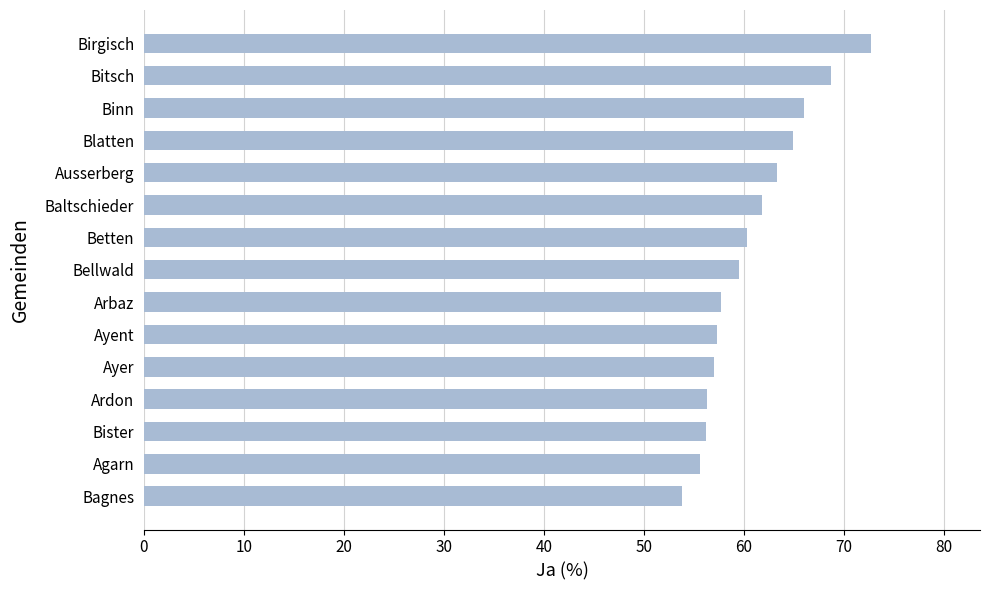

What is the sum of all values?

911.5